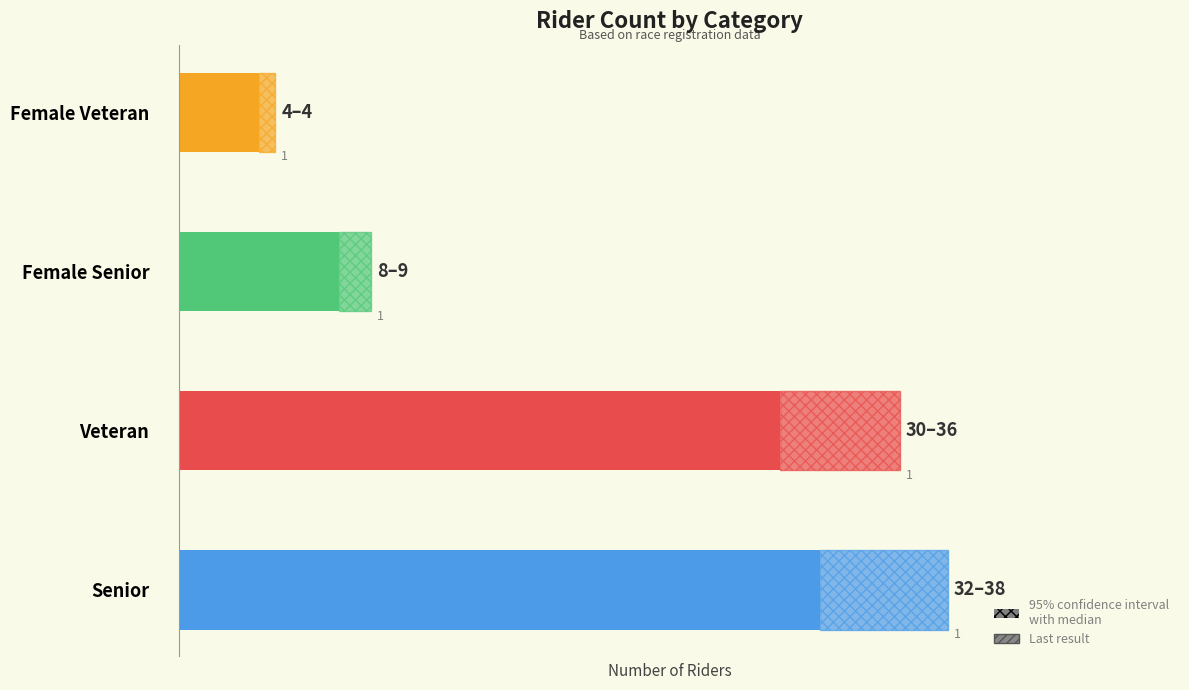

What is the greatest value displayed?

32